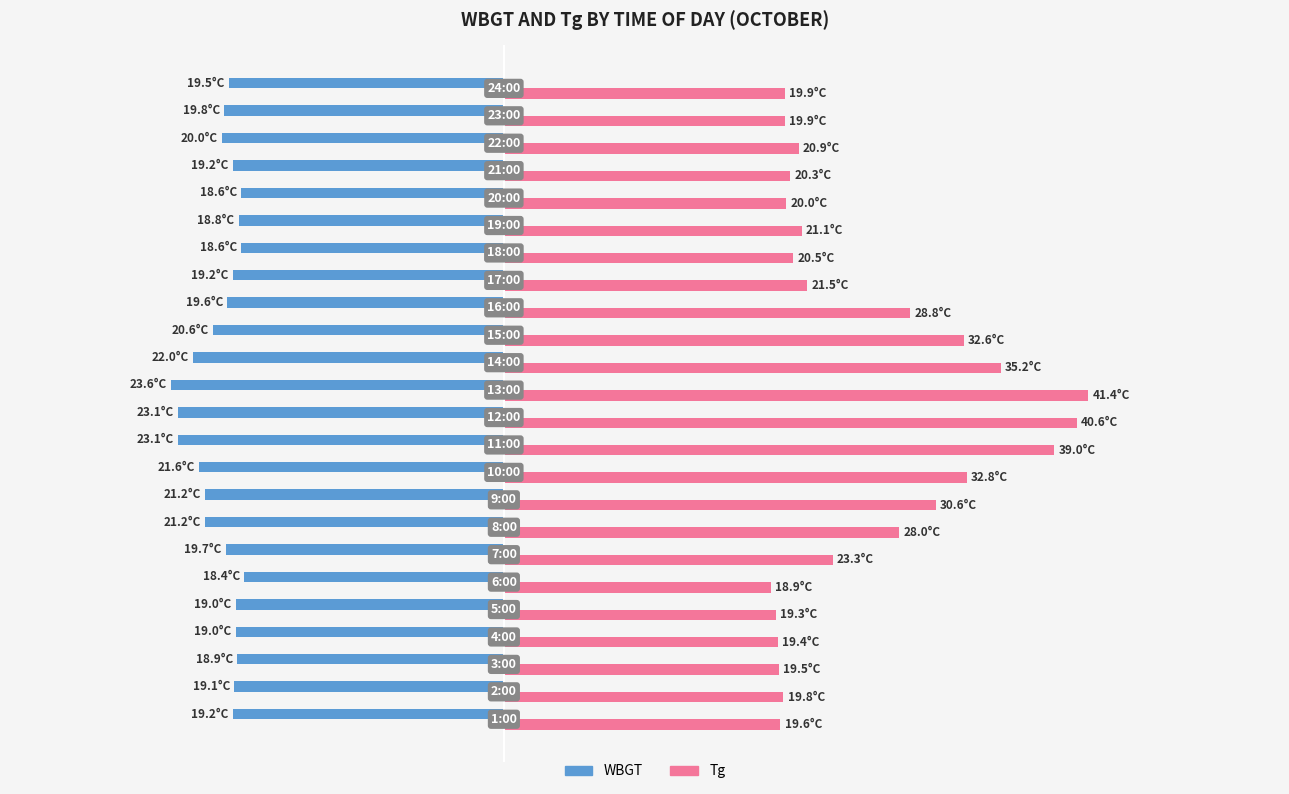

What are all the series names shown in the legend?

WBGT, Tg